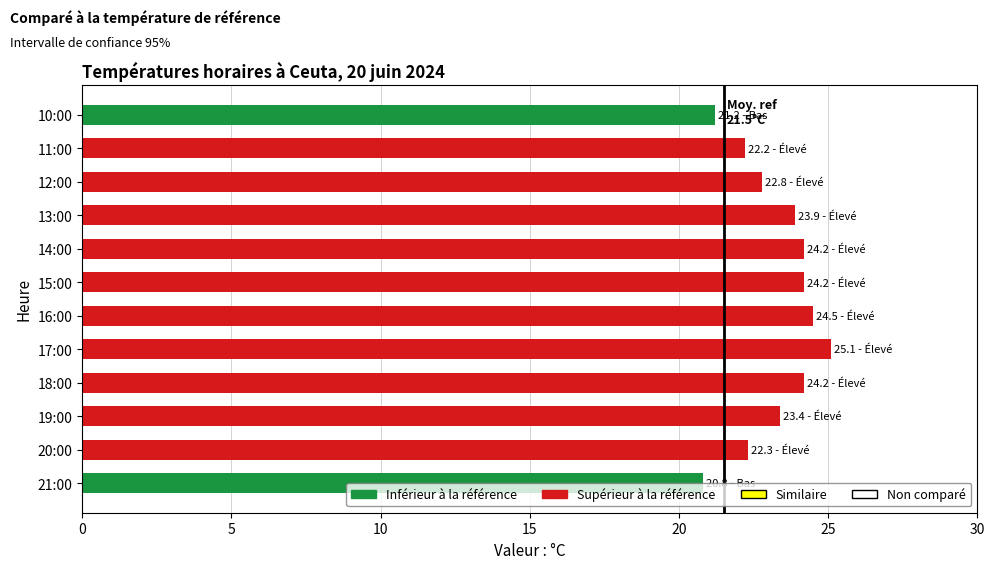

What is the ratio of the value at 11:00 to the value at 12:00?

1.0